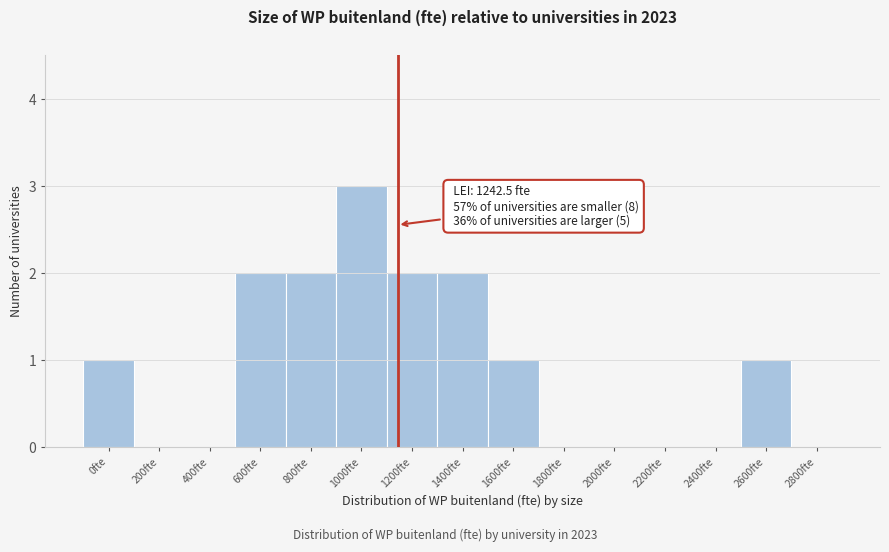

Reading right to left, transcribe all the data shown in this chart.

2800fte=0	2600fte=1	2400fte=0	2200fte=0	2000fte=0	1800fte=0	1600fte=1	1400fte=2	1200fte=2	1000fte=3	800fte=2	600fte=2	400fte=0	200fte=0	0fte=1